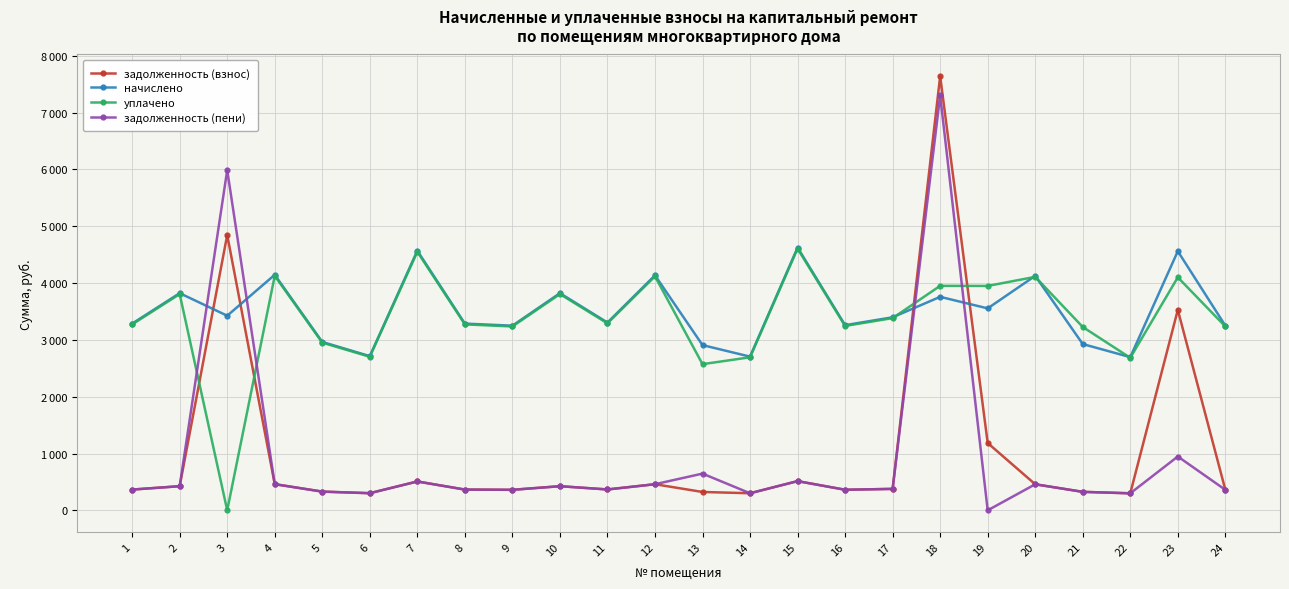

Is this an area chart (filled region under the line)?

No